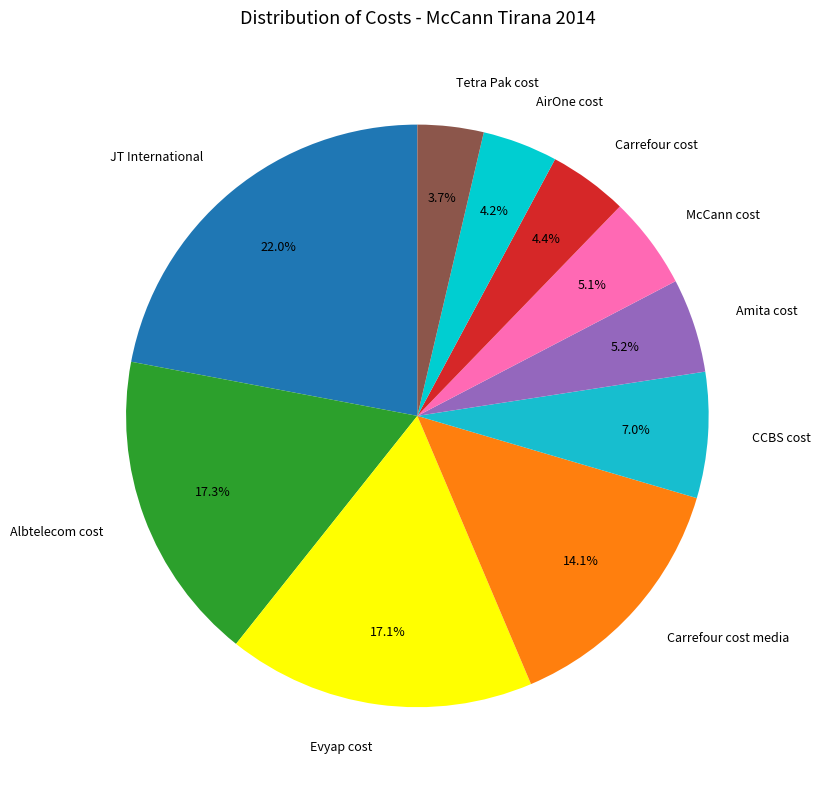

What portion of the pie excludes Carrefour cost?

95.6%